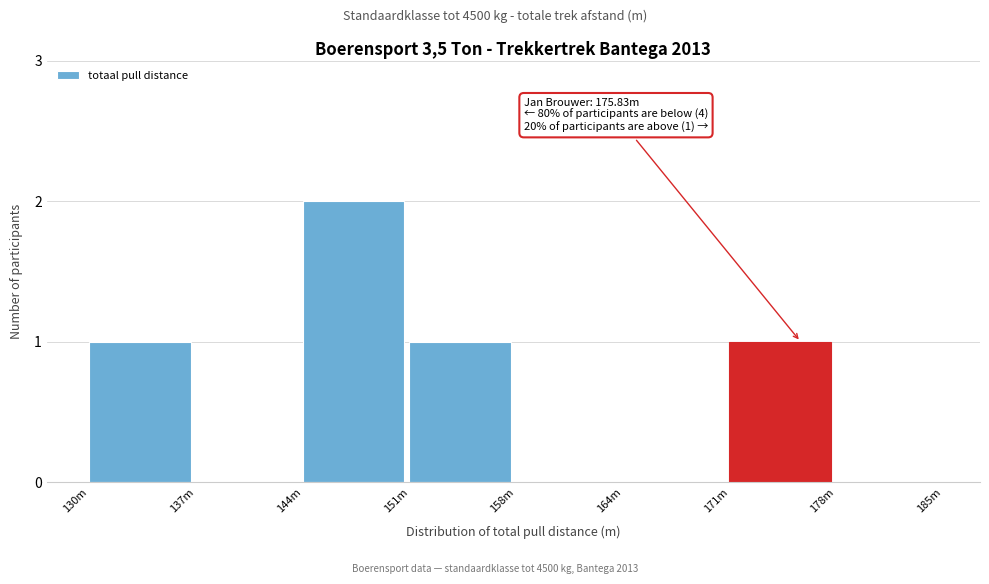

Reading right to left, extract all data points from this chart.

178m=0	171m=1	164m=0	158m=0	151m=1	144m=2	137m=0	130m=1